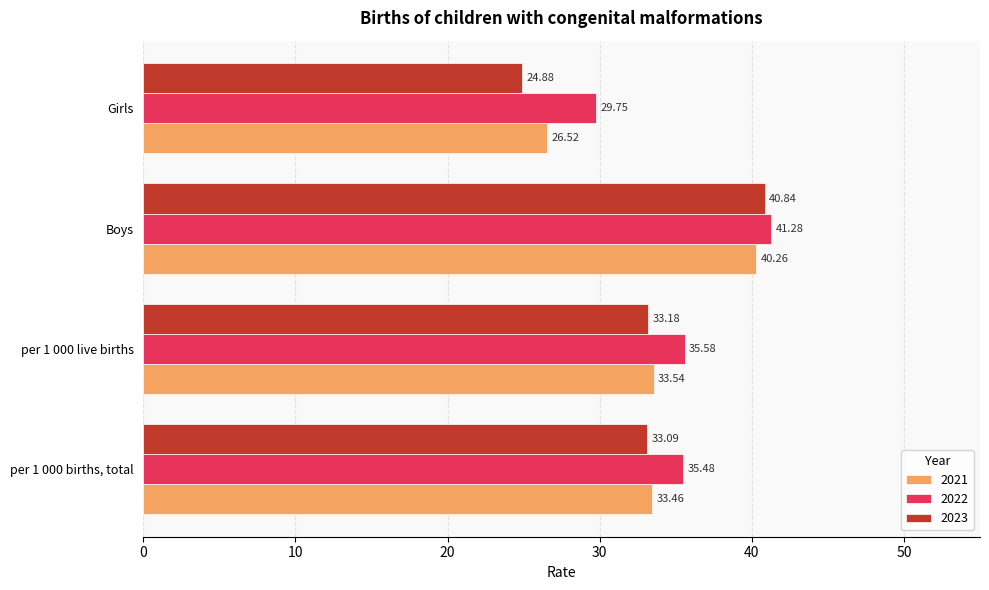

List the series in order of their peak value, highest first.

2022, 2023, 2021